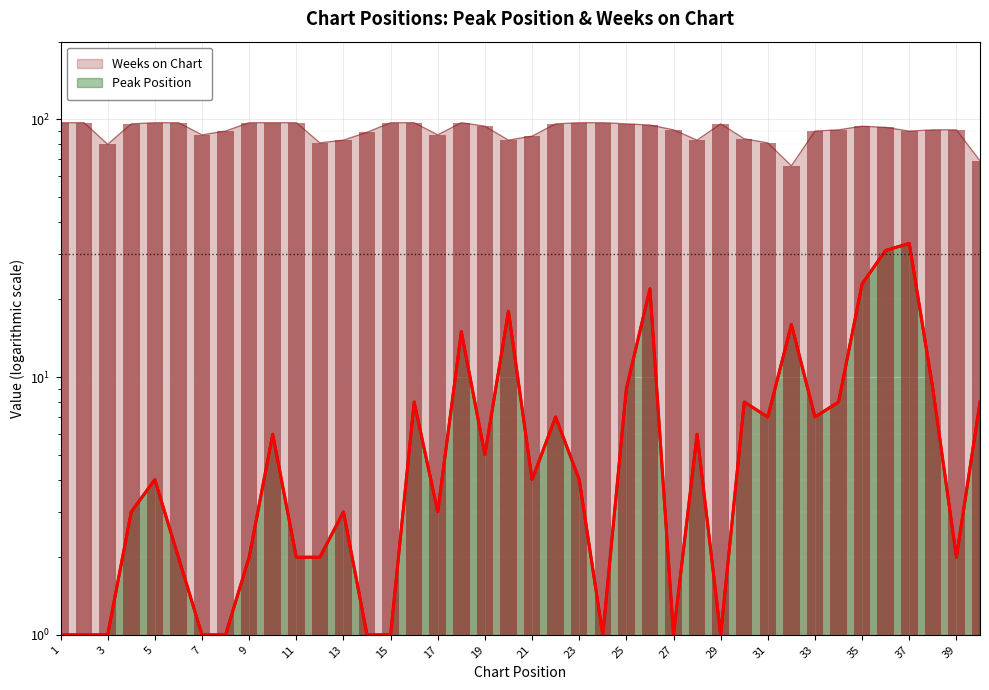

Which series has the largest range (max minus min)?

Peak Position